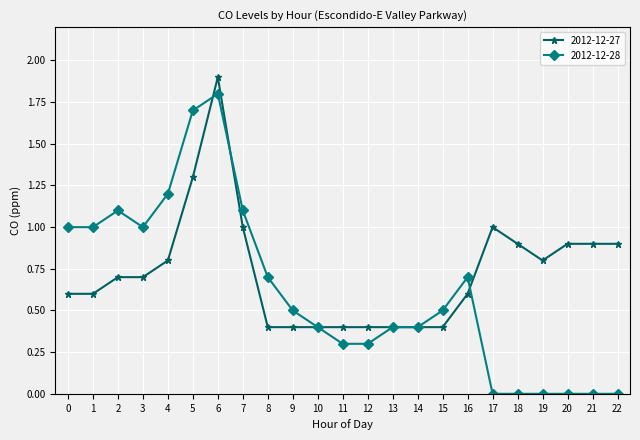

Reading left to right, list all the values displayed in this chart.

2012-12-27: 0=0.6	1=0.6	2=0.7	3=0.7	4=0.8	5=1.3	6=1.9	7=1.0	8=0.4	9=0.4	10=0.4	11=0.4	12=0.4	13=0.4	14=0.4	15=0.4	16=0.6	17=1.0	18=0.9	19=0.8	20=0.9	21=0.9	22=0.9
2012-12-28: 0=1.0	1=1.0	2=1.1	3=1.0	4=1.2	5=1.7	6=1.8	7=1.1	8=0.7	9=0.5	10=0.4	11=0.3	12=0.3	13=0.4	14=0.4	15=0.5	16=0.7	17=0.0	18=0.0	19=0.0	20=0.0	21=0.0	22=0.0